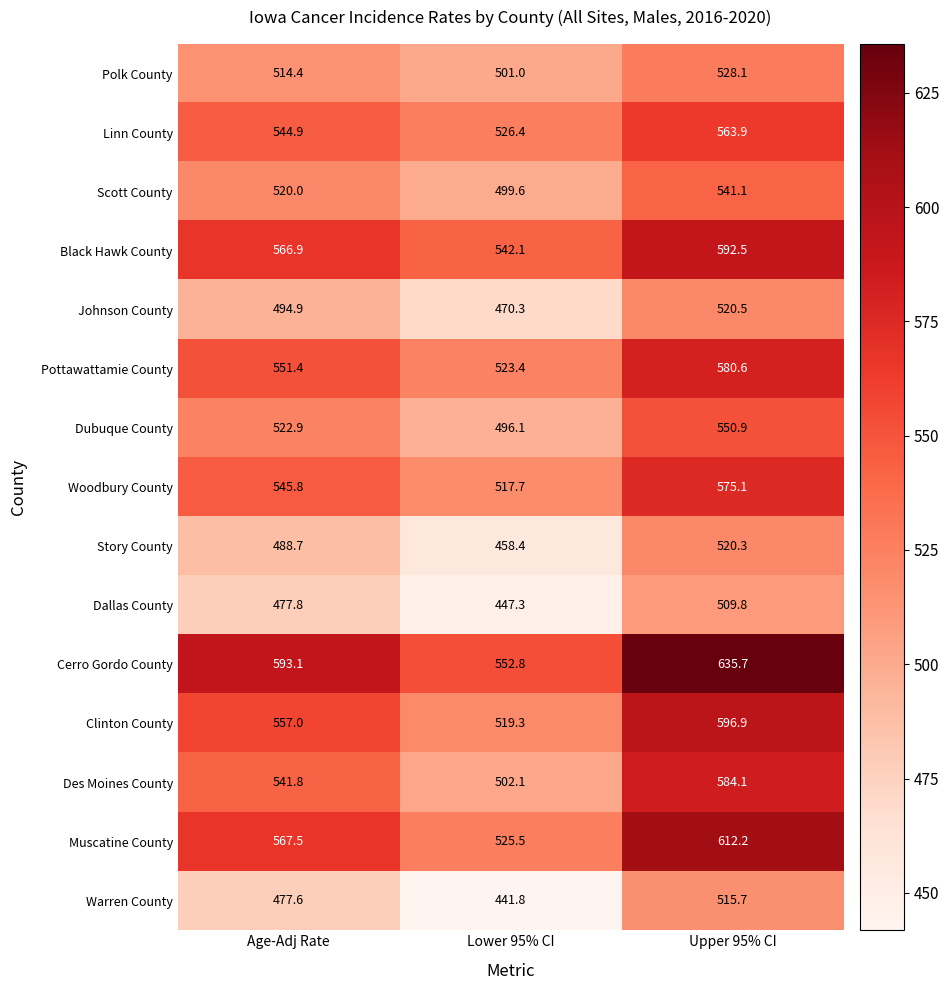

List the series in order of their peak value, lowest first.

Dallas County, Warren County, Story County, Johnson County, Polk County, Scott County, Dubuque County, Linn County, Woodbury County, Pottawattamie County, Des Moines County, Black Hawk County, Clinton County, Muscatine County, Cerro Gordo County